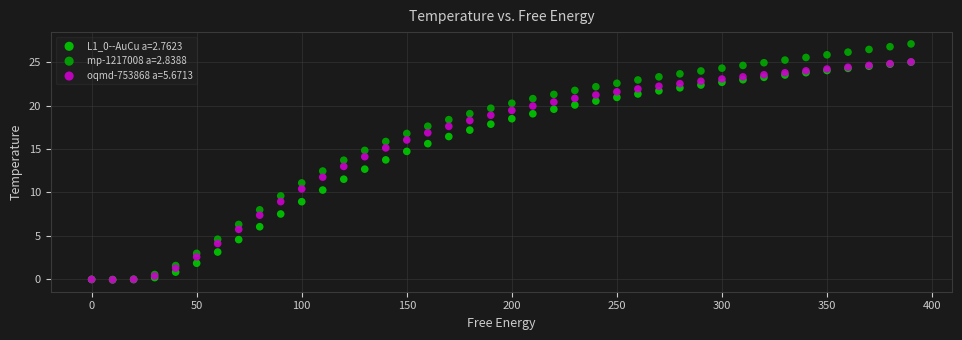

Which series contains the highest Y value?

mp-1217008 a=2.8388